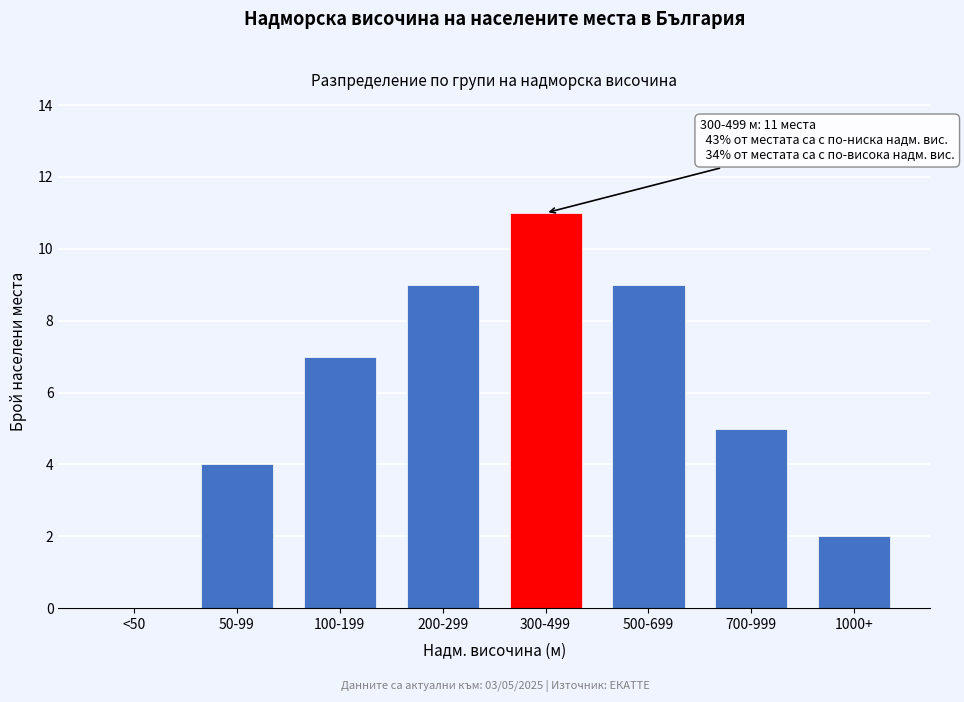

Reading left to right, list all the values displayed in this chart.

<50=0	50-99=4	100-199=7	200-299=9	300-499=11	500-699=9	700-999=5	1000+=2